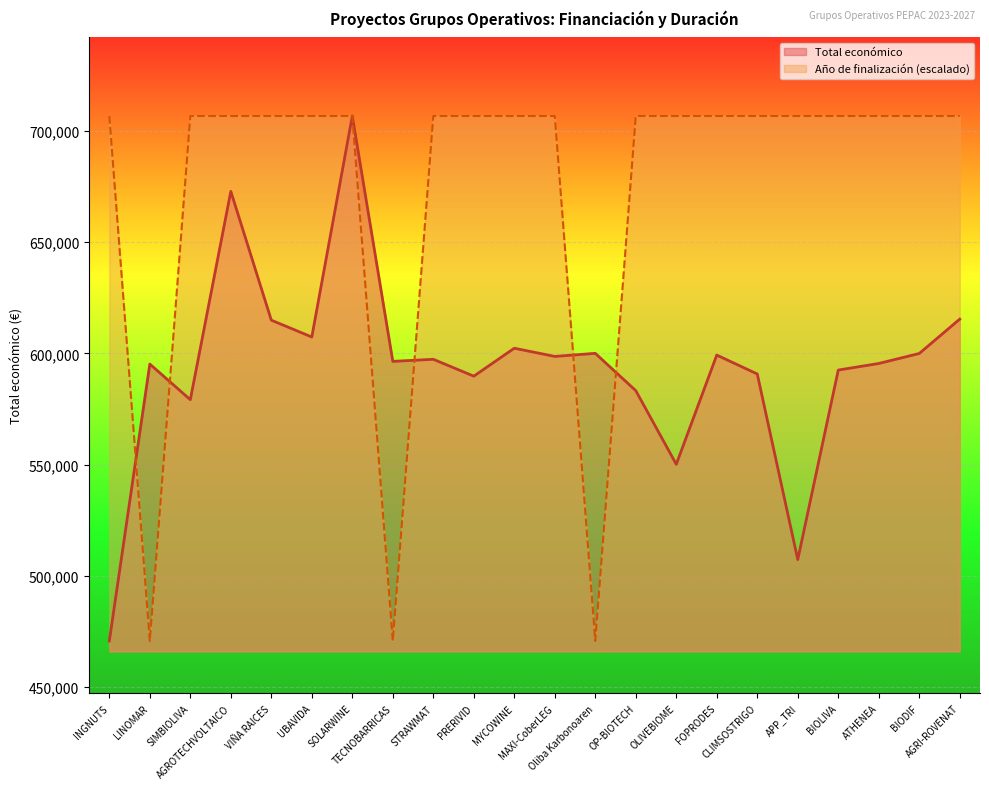

What is the maximum value for Total económico?

706697.0